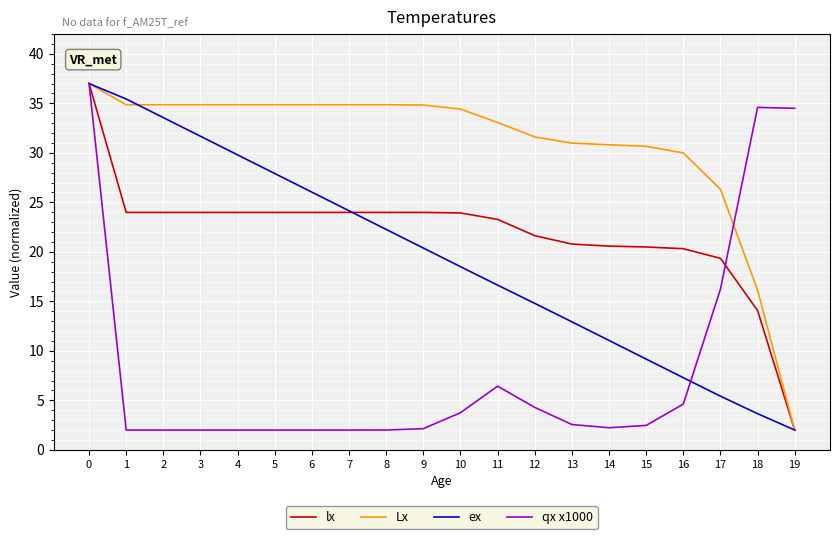

Between 7 and 14, which series saw the biggest shift?

ex